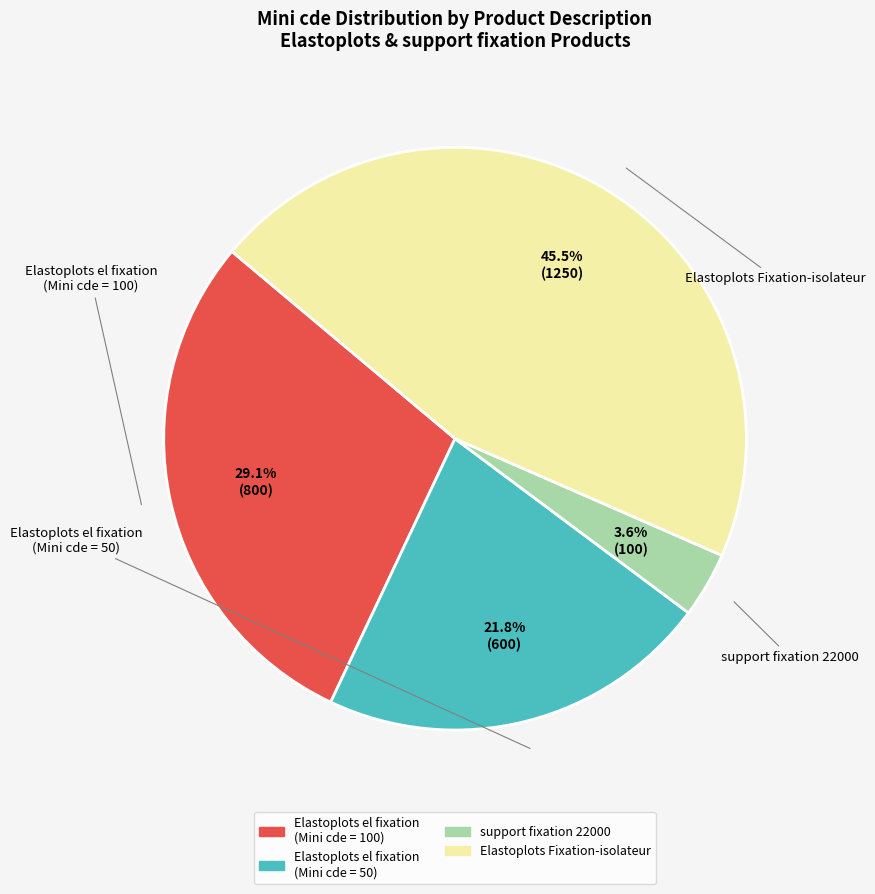

Does any single category account for the majority?

No